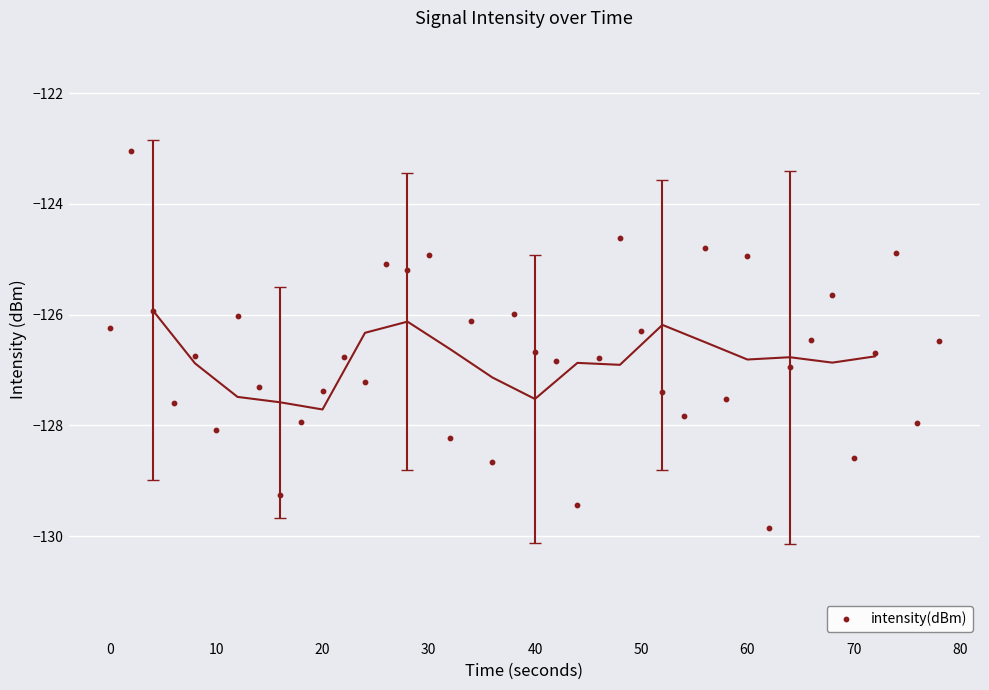

What is the range of X values (max minus min)?

78.0